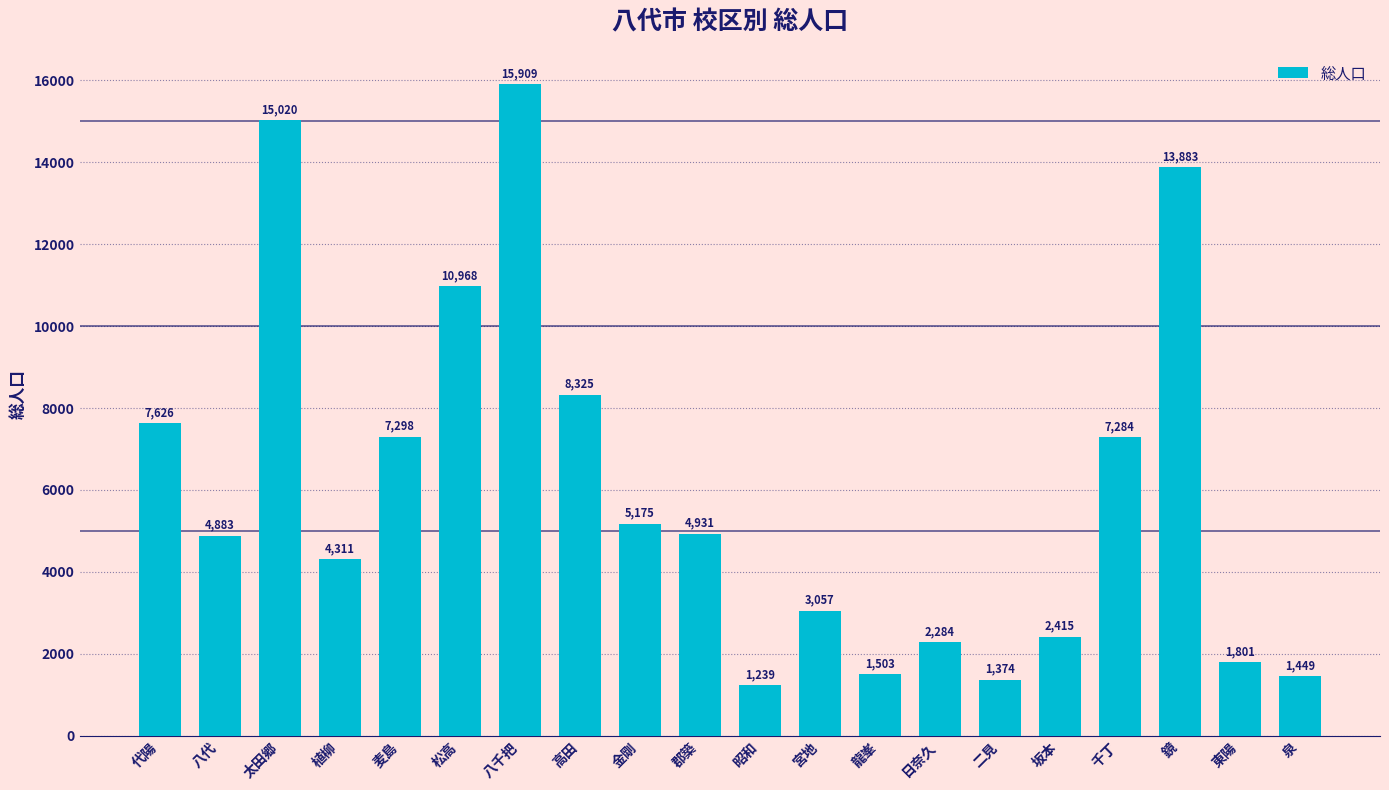

What is the value of the 8th bar from the left?

8325